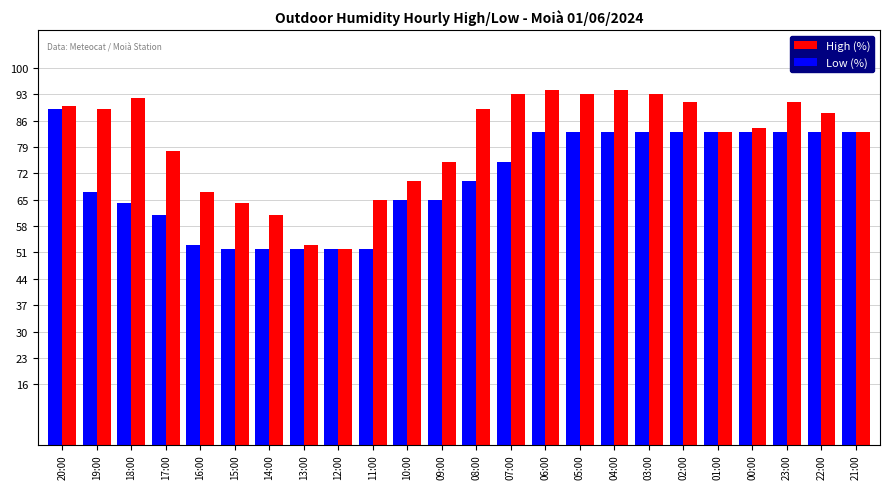

List the series in order of their peak value, highest first.

High (%), Low (%)